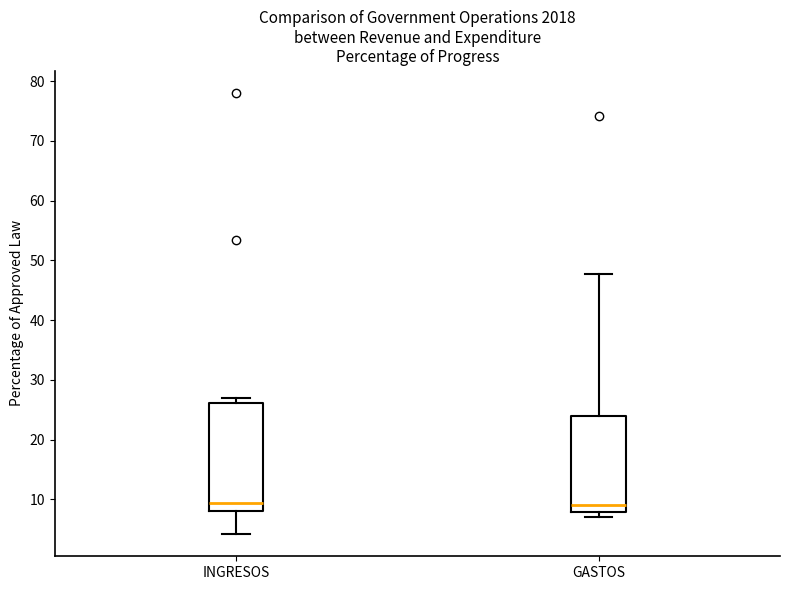

Reading left to right, read every box against the y-axis: the position of its median line, the range the box covers, and the ends of its whiskers. The values are not printed on the chart, so give them approximately, as read against the axis.

INGRESOS: median 9, box 8 to 26, whiskers 4 to 27
GASTOS: median 9, box 8 to 24, whiskers 7 to 48